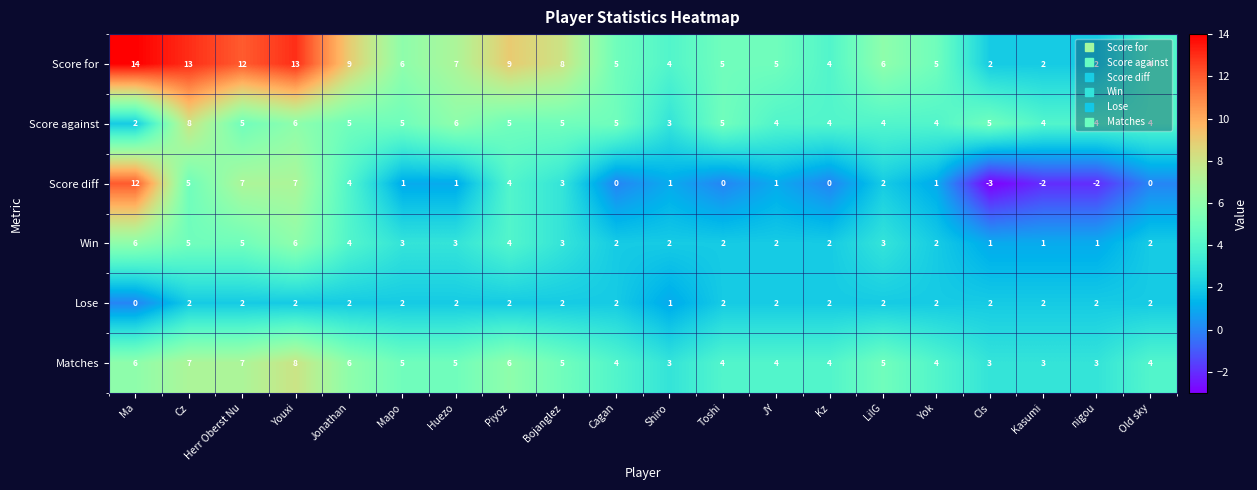

How many Score against values are between 4 and 5?

15